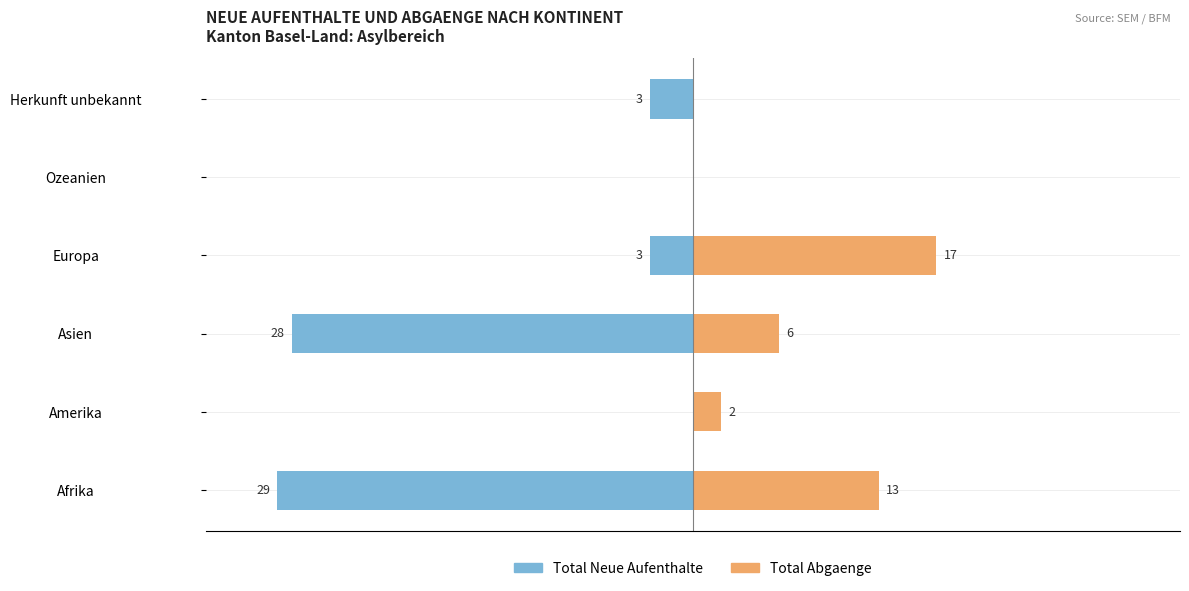

Read the Total Neue Aufenthalte value at Asien, to the nearest 10.

-30